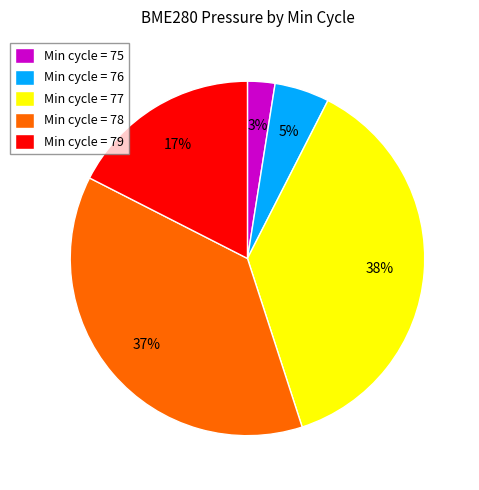

What percentage is the Min cycle = 77 slice, to the nearest percent?

38%